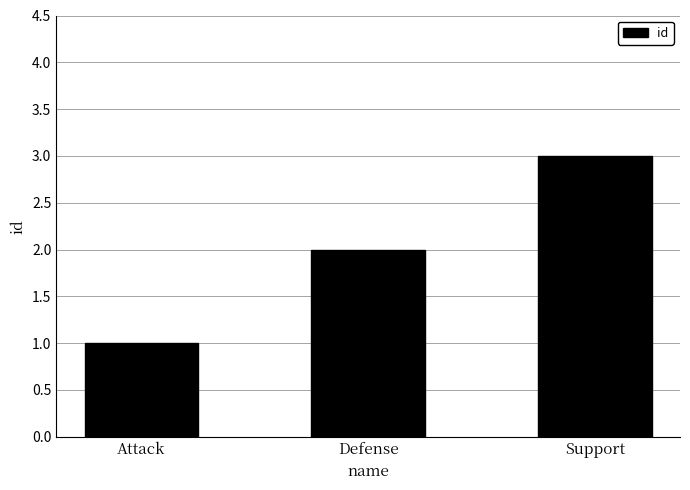

Does the chart contain stacked bars?

No